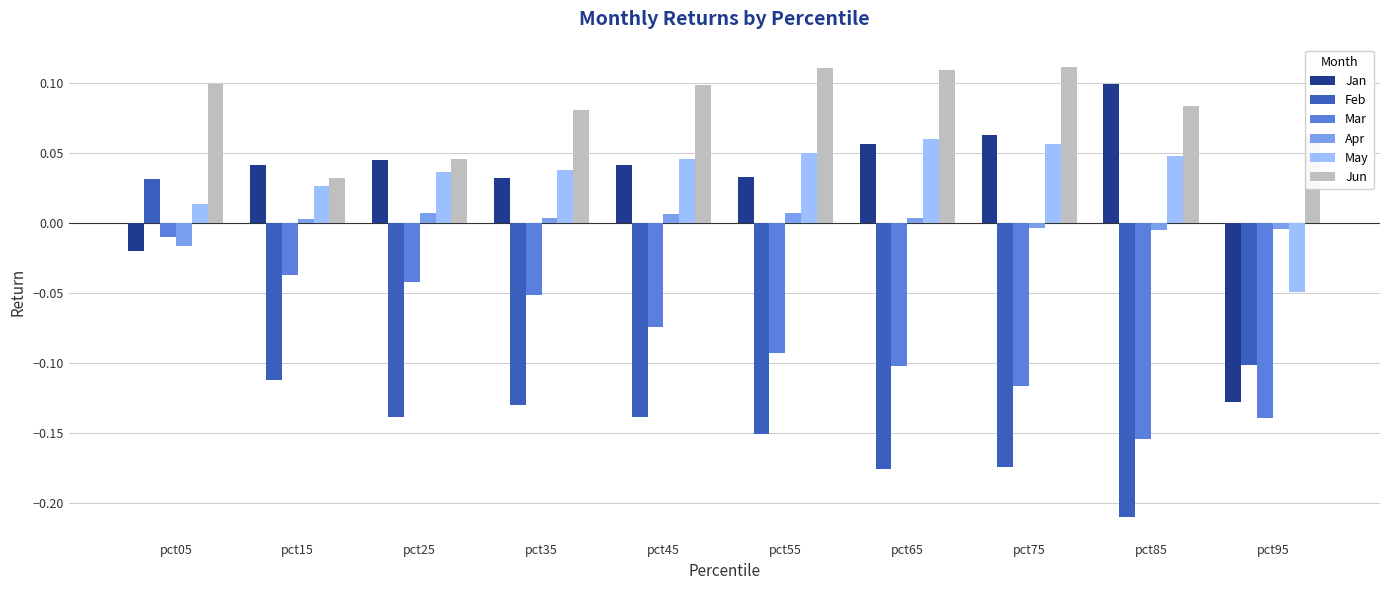

Does the chart contain any negative values?

Yes